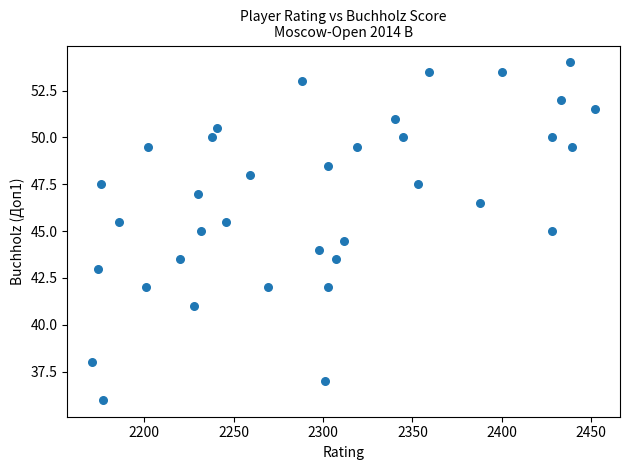

What is the range of X values (max minus min)?

281.0